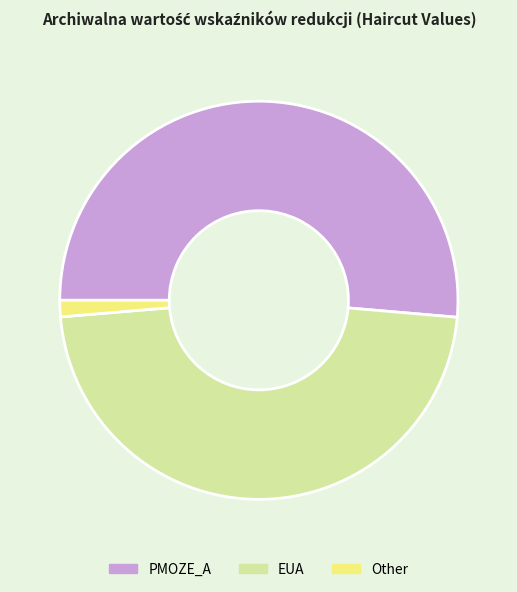

What is the smallest slice in the pie chart?

Other